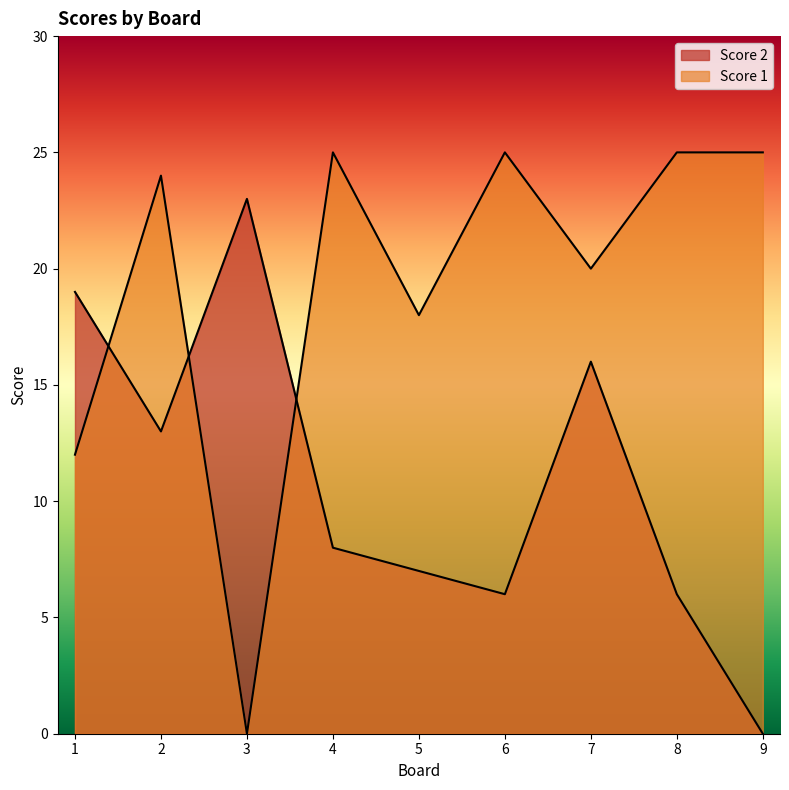

At which category is the sum across all series the highest?

2